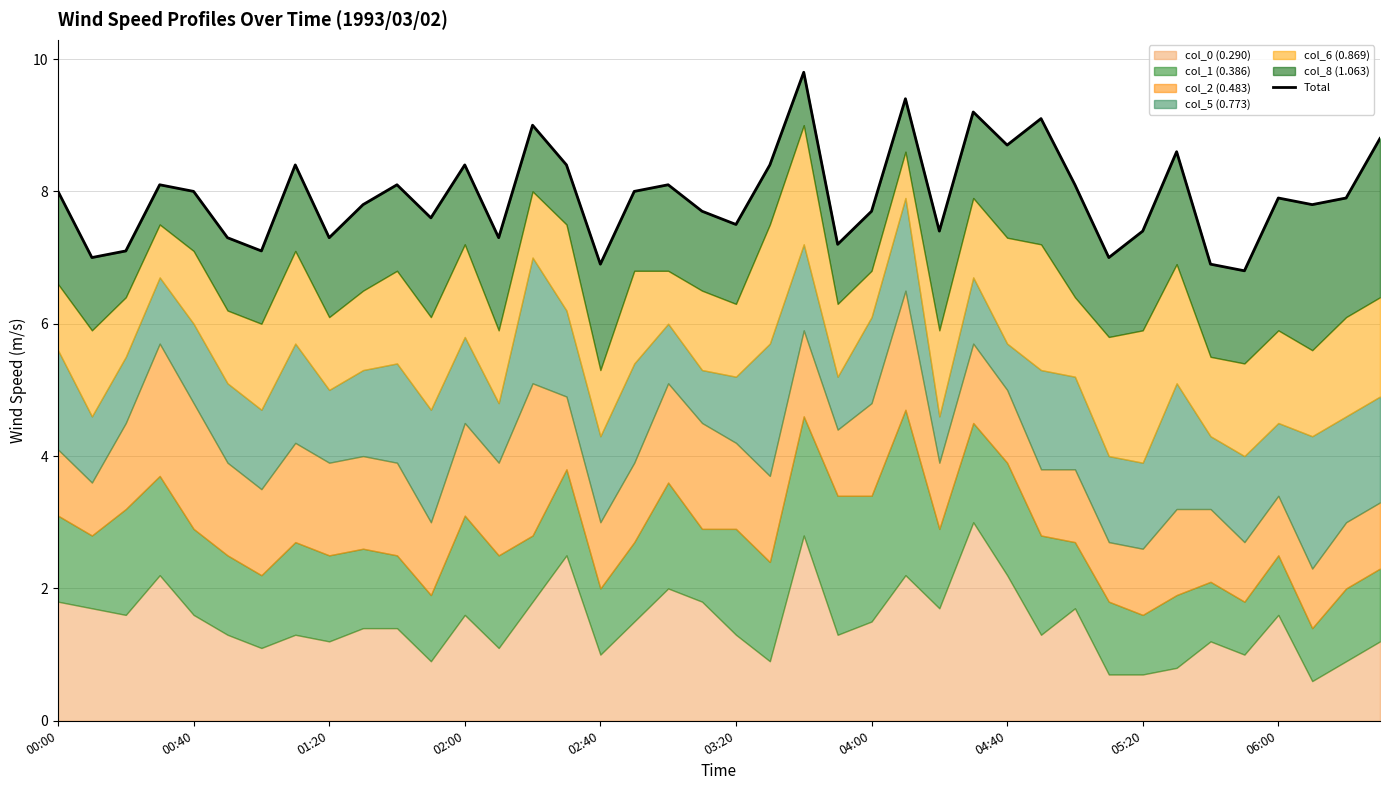

Reading left to right, list all the values displayed in this chart.

8.0	7.0	7.1	8.1	8.0	7.3	7.1	8.4	7.3	7.8	8.1	7.6	8.4	7.3	9.0	8.4	6.9	8.0	8.1	7.7	7.5	8.4	9.8	7.2	7.7	9.4	7.4	9.2	8.7	9.1	8.1	7.0	7.4	8.6	6.9	6.8	7.9	7.8	7.9	8.8